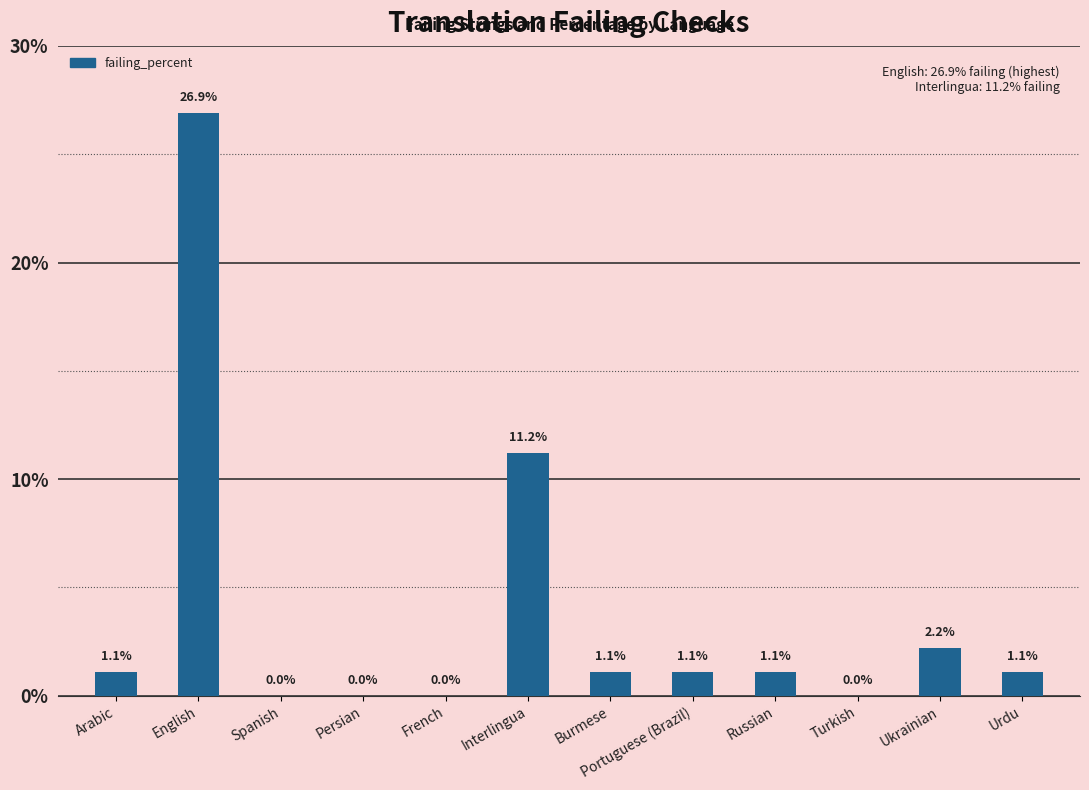

Which category has the highest value across all series?

English